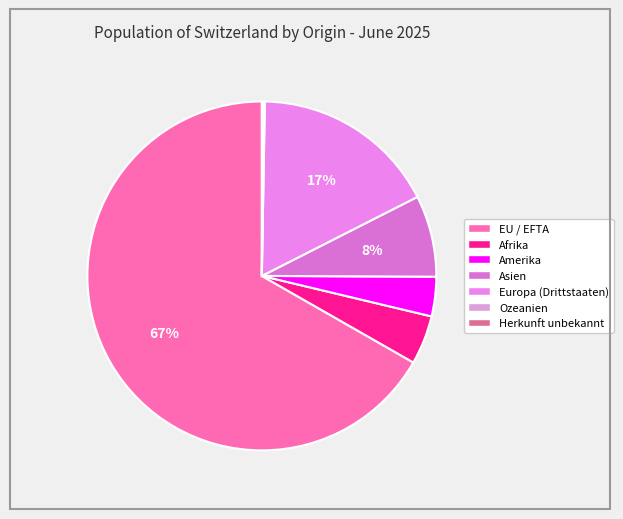

What is the smallest slice in the pie chart?

Herkunft unbekannt